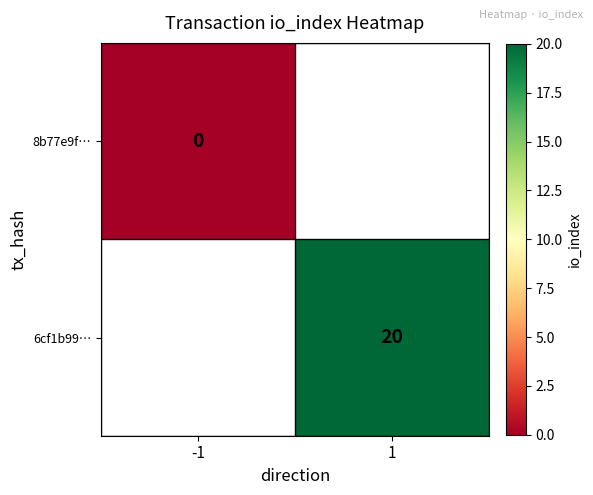

Is it true that 6cf1b99… equals 20 at 1?

True